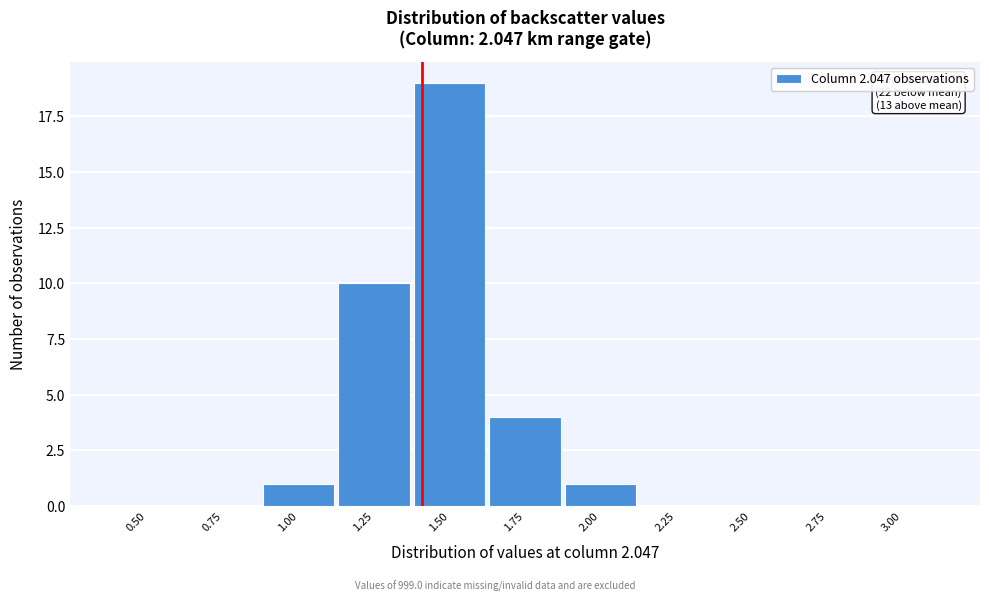

Reading left to right, what are all the values shown in this chart?

0.50=0	0.75=0	1.00=1	1.25=10	1.50=19	1.75=4	2.00=1	2.25=0	2.50=0	2.75=0	3.00=0